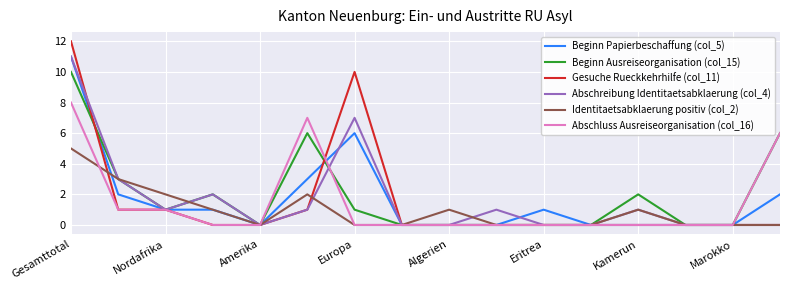

What is the difference between the second highest and minimum values in the Beginn Papierbeschaffung (col_5) series?

6